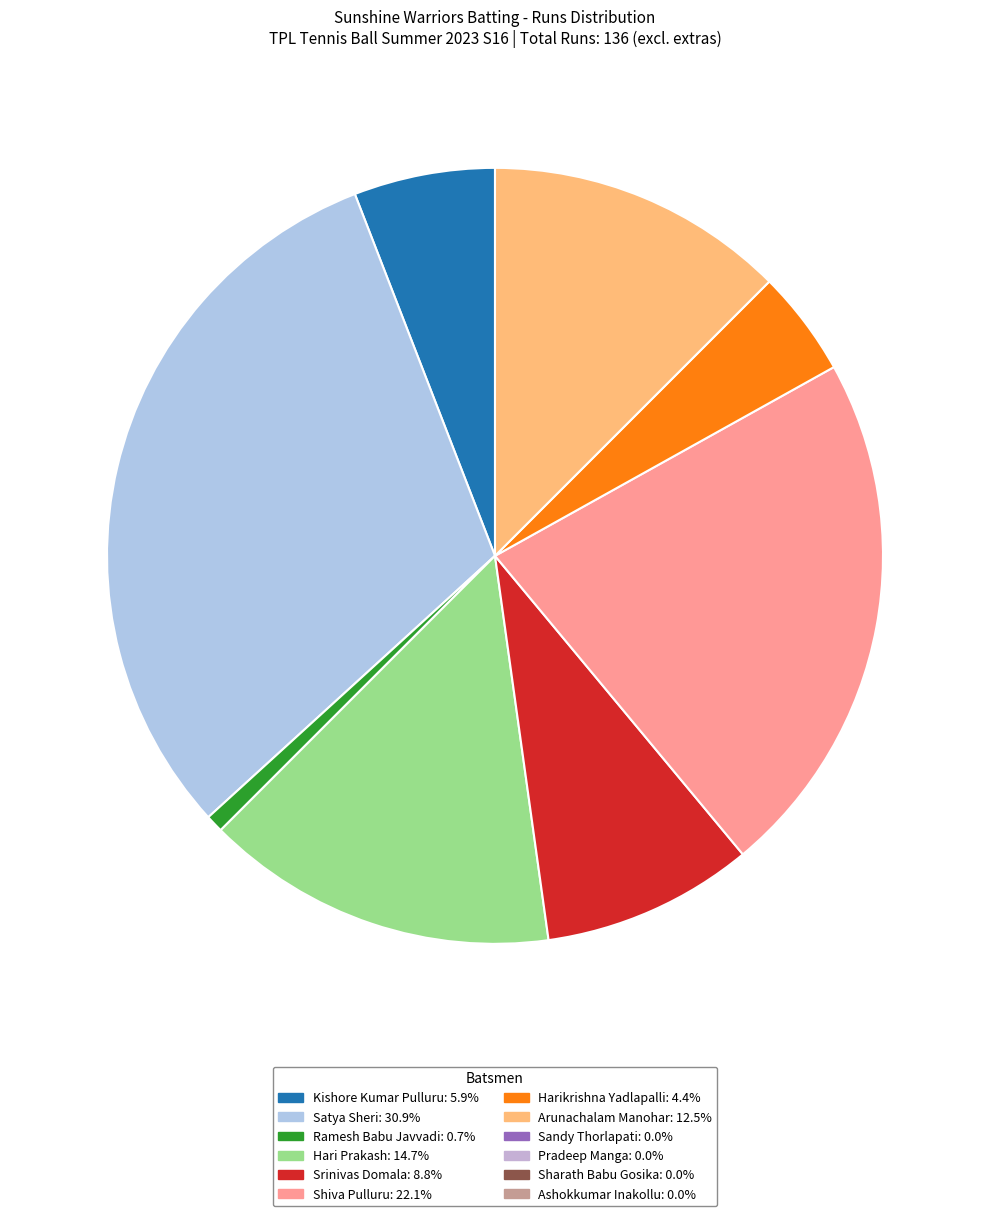

Is there any slice that represents more than half of the pie?

No